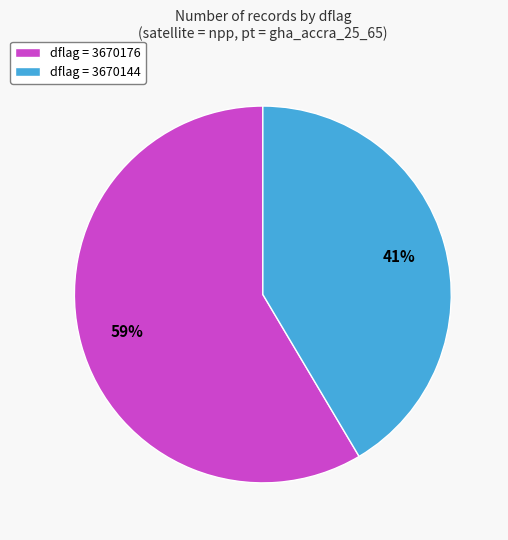

What is the ratio of the value at dflag = 3670144 to the value at dflag = 3670176?

0.7